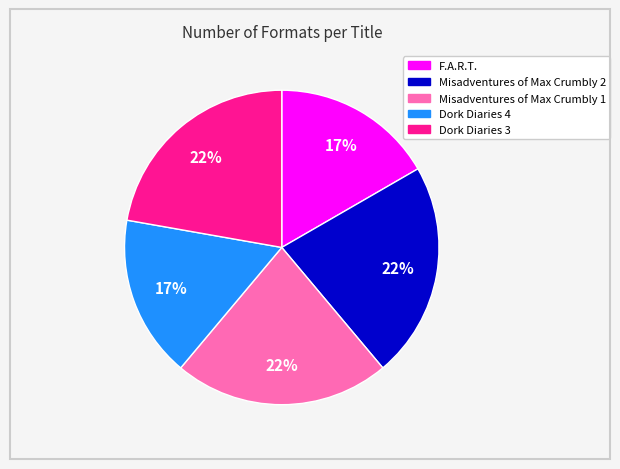

Combined, do Dork Diaries 4 and F.A.R.T. account for over 50%?

No